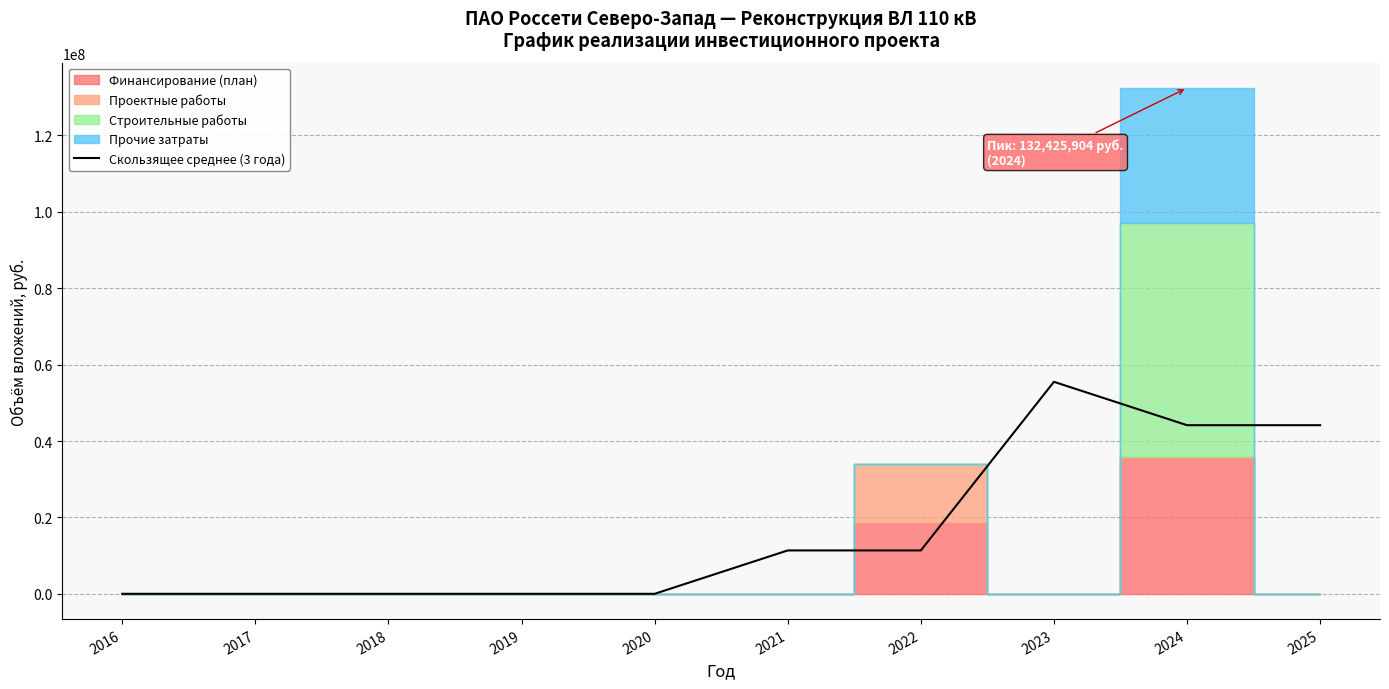

How many interior local peaks (higher than both neighbors) does the data have?

1